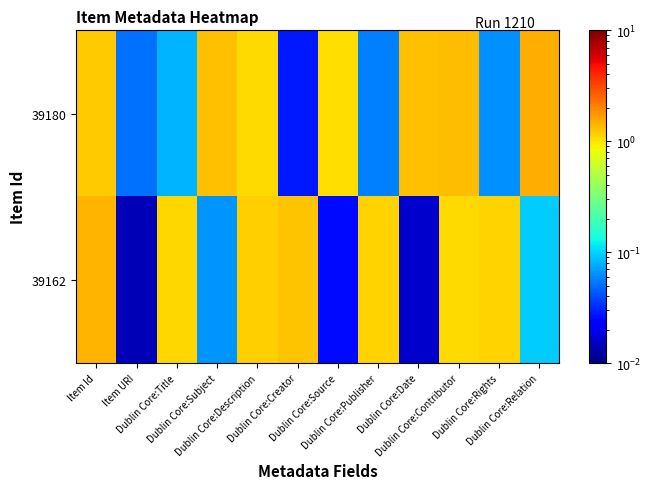

Between Item URI and Dublin Core:Source, which is larger?

Dublin Core:Source